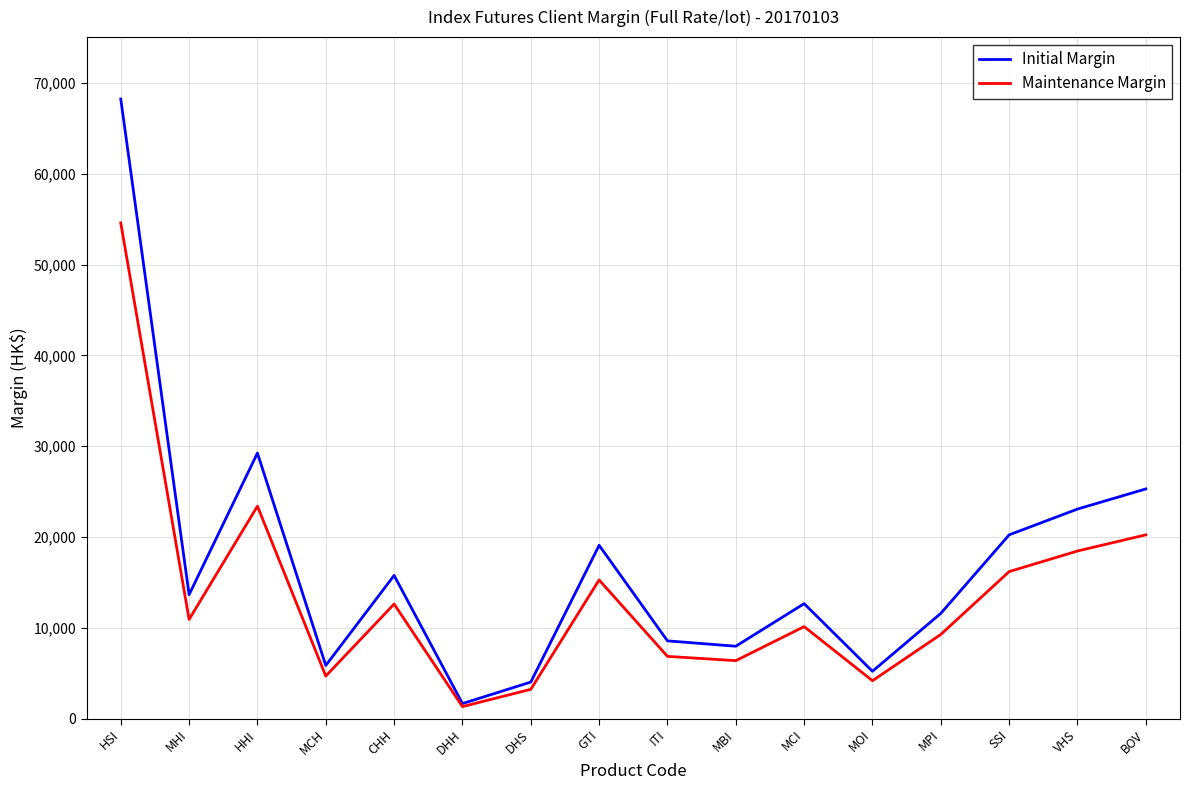

Reading left to right, transcribe all the data shown in this chart.

Initial Margin: 68250	13650	29250	5850	15770	1650	4020	19090	8560	7970	12660	5210	11590	20240	23080	25300
Maintenance Margin: 54600	10920	23400	4680	12620	1320	3220	15270	6850	6380	10130	4170	9270	16190	18460	20240